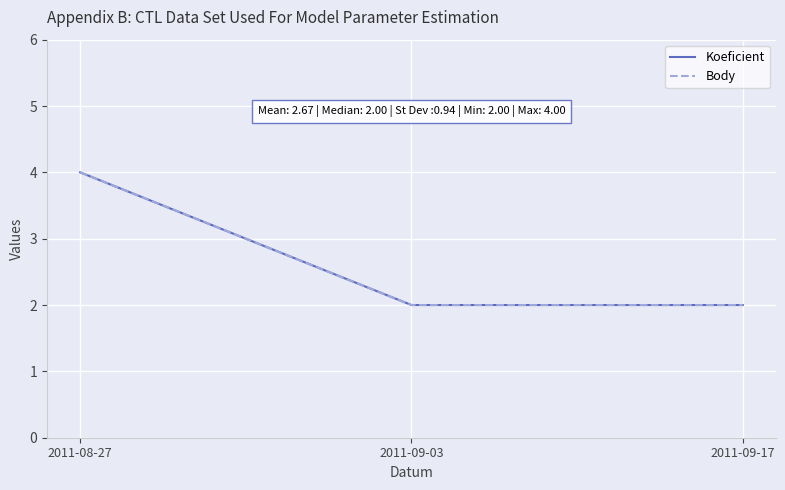

Does the chart display data point markers on the line(s)?

No